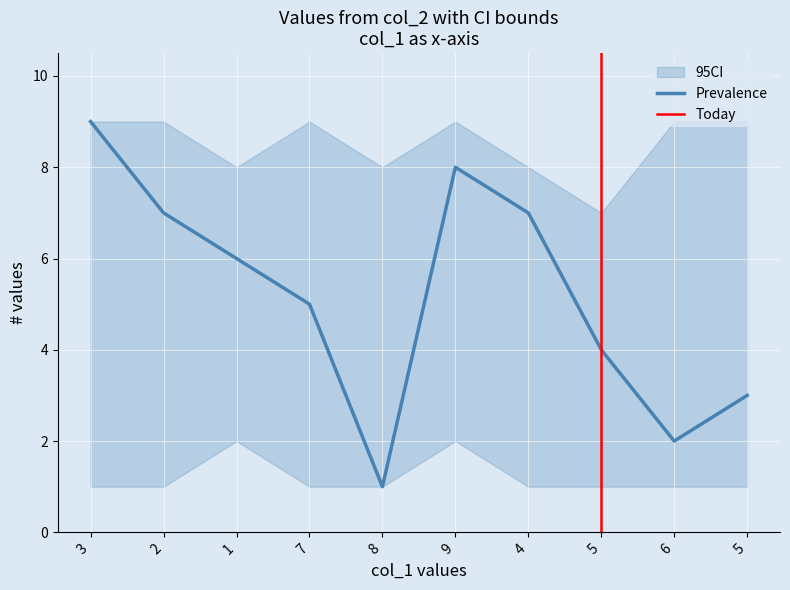

What is the difference between the second highest and second lowest values in the col_2 series?

6